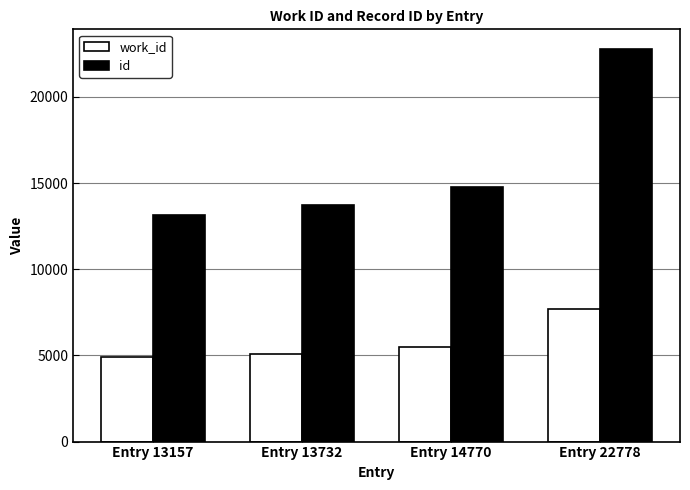

Rank the series at Entry 13732 from highest to lowest value.

id, work_id